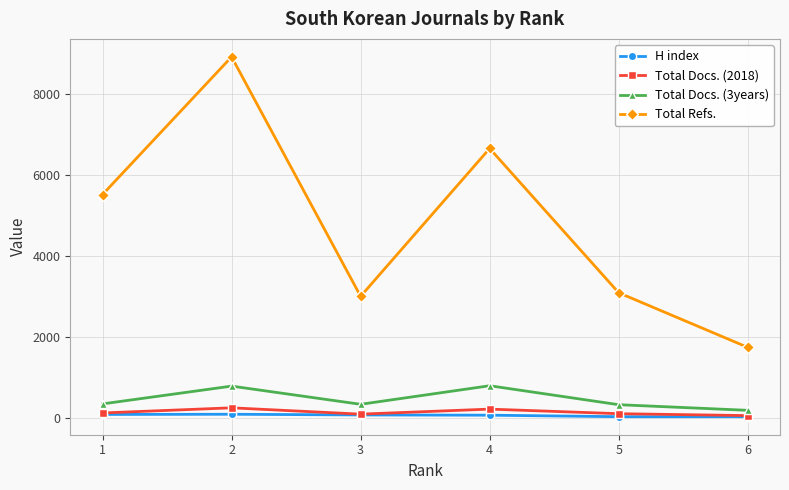

At how many categories does at least one series exceed 6822?

1